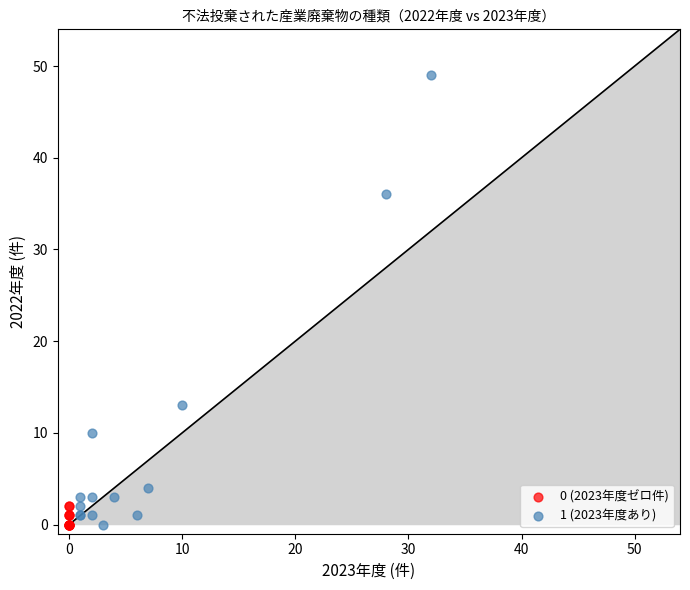

Which series has the largest Y range (max minus min)?

1 (2023年度あり)